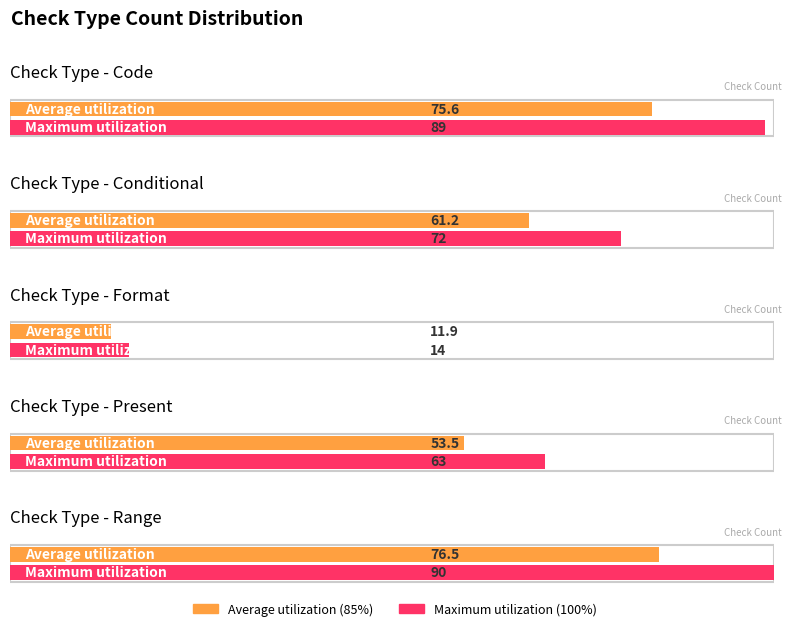

Rank the categories by value from highest to lowest.

Range, Code, Conditional, Present, Format